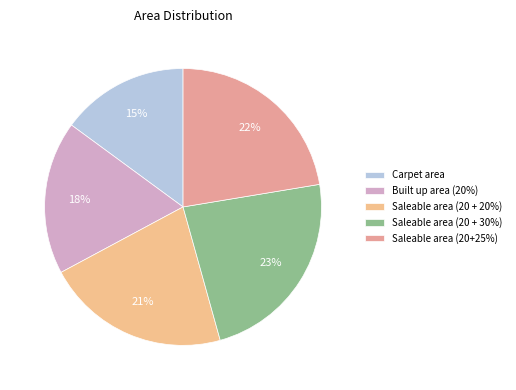

Count the number of slices in the pie.

5